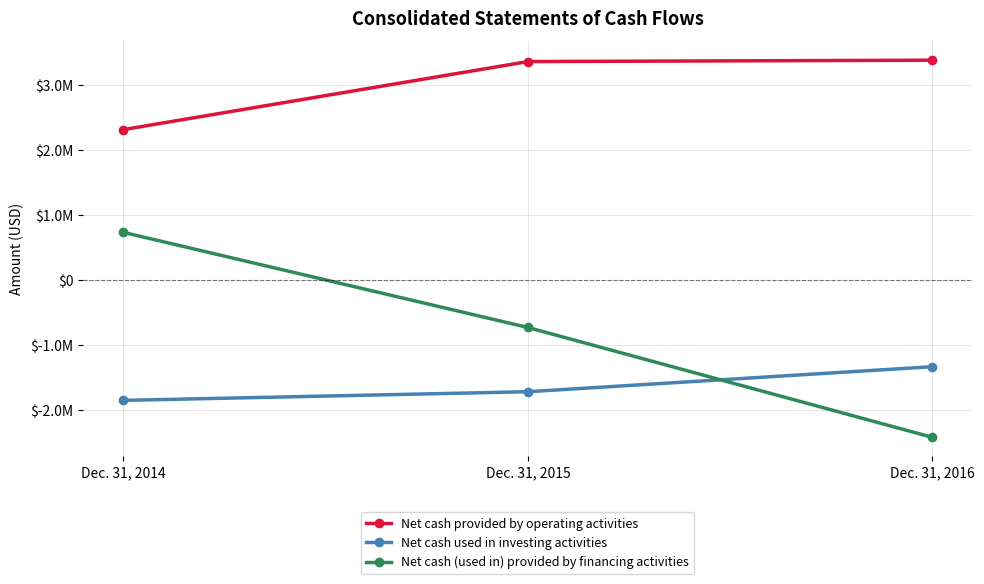

At which label does Net cash used in investing activities first exceed -1715905?

Dec. 31, 2016